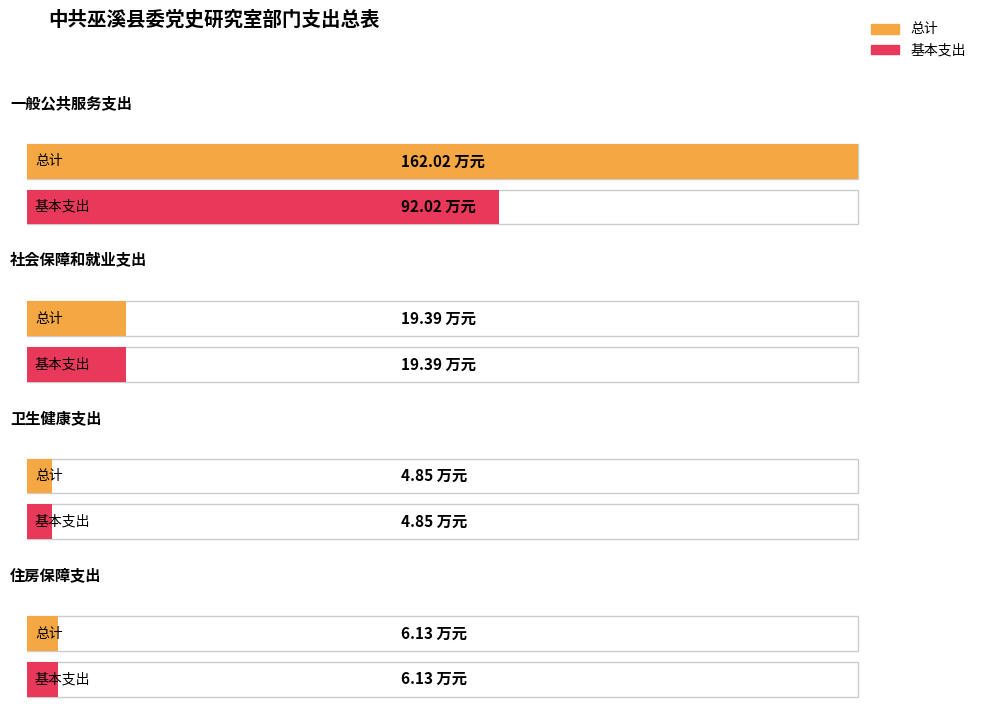

Read the 总计 value at 社会保障和就业支出.

19.4